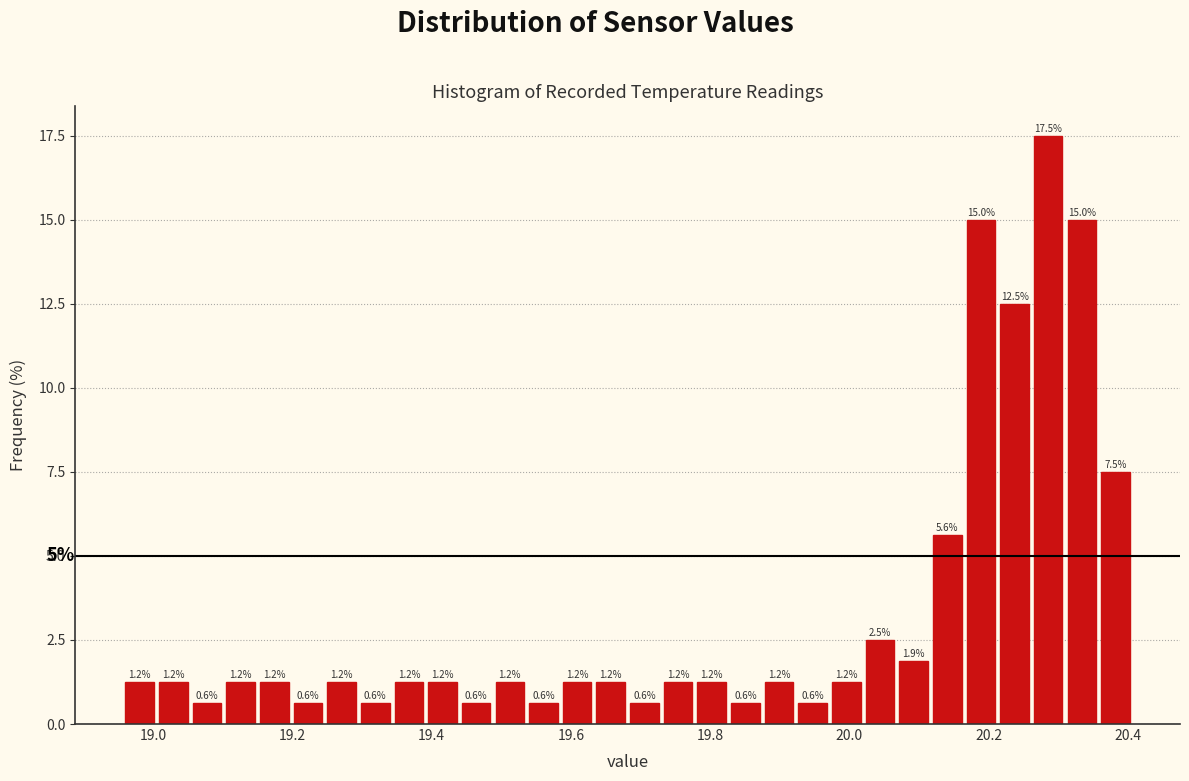

Read against the x-axis, roughly where is the centre of the tallest bar?

20.28